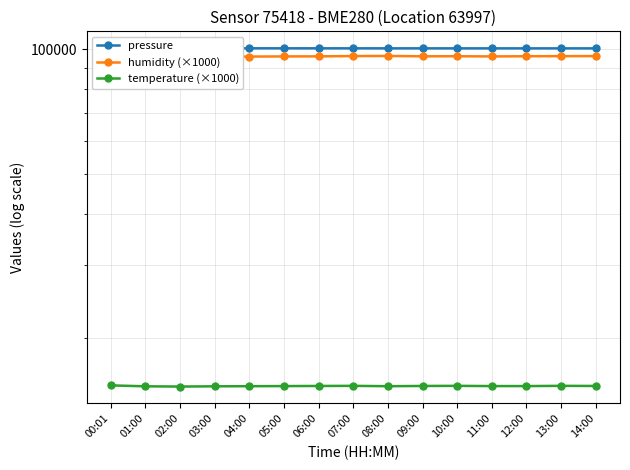

How many values in the humidity (×1000) series are below 96120?

7